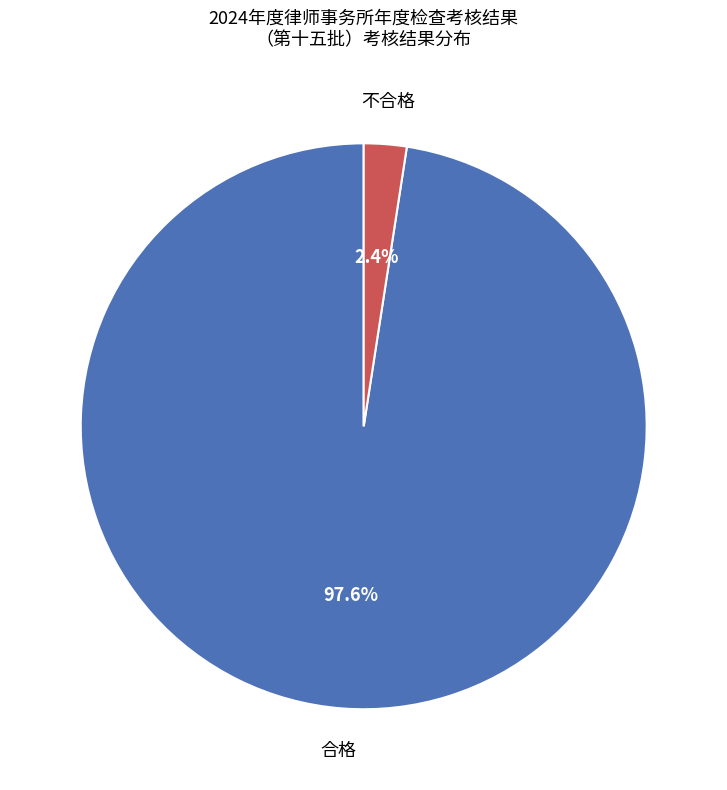

Is there a majority slice in this chart?

Yes